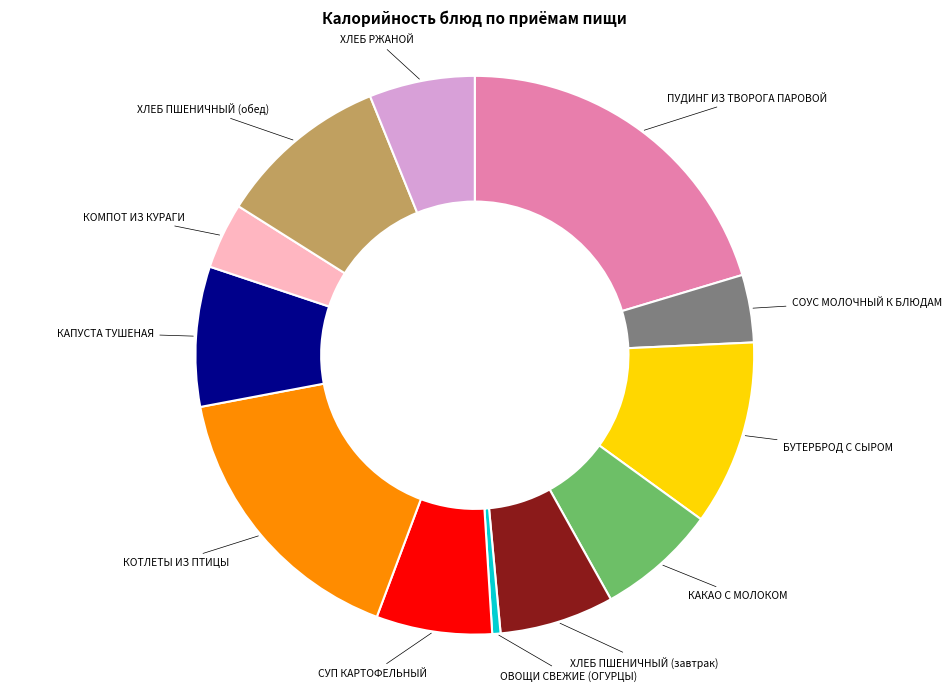

Is the sum of КАКАО С МОЛОКОМ and ХЛЕБ ПШЕНИЧНЫЙ (обед) greater than half?

No